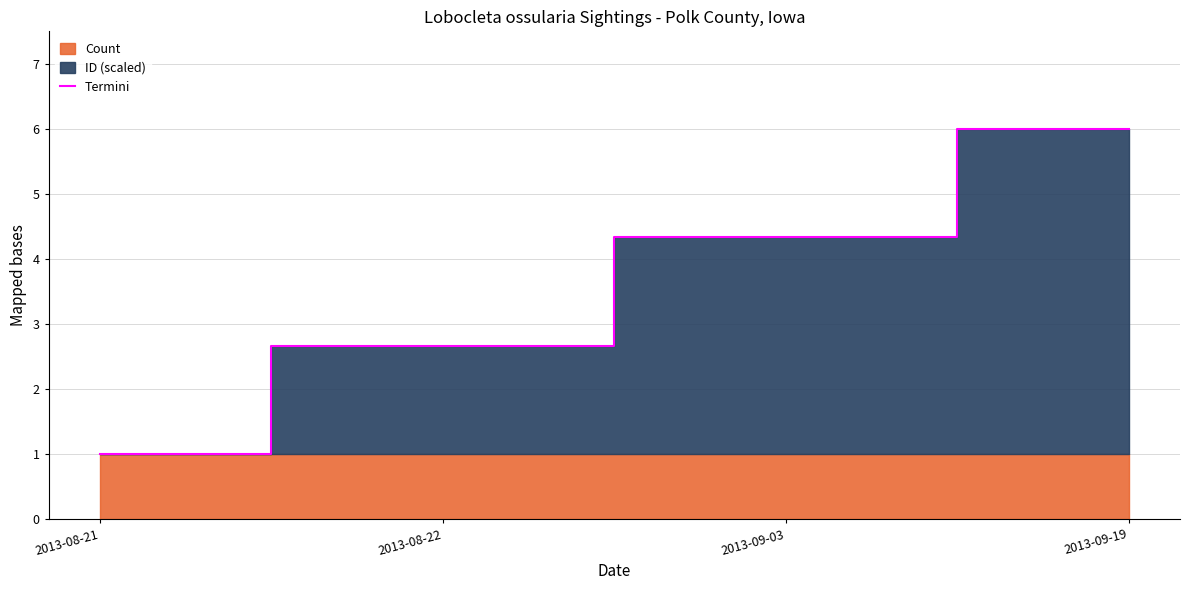

What is the sum of the values at 2013-09-19 and 2013-09-03?

10.3